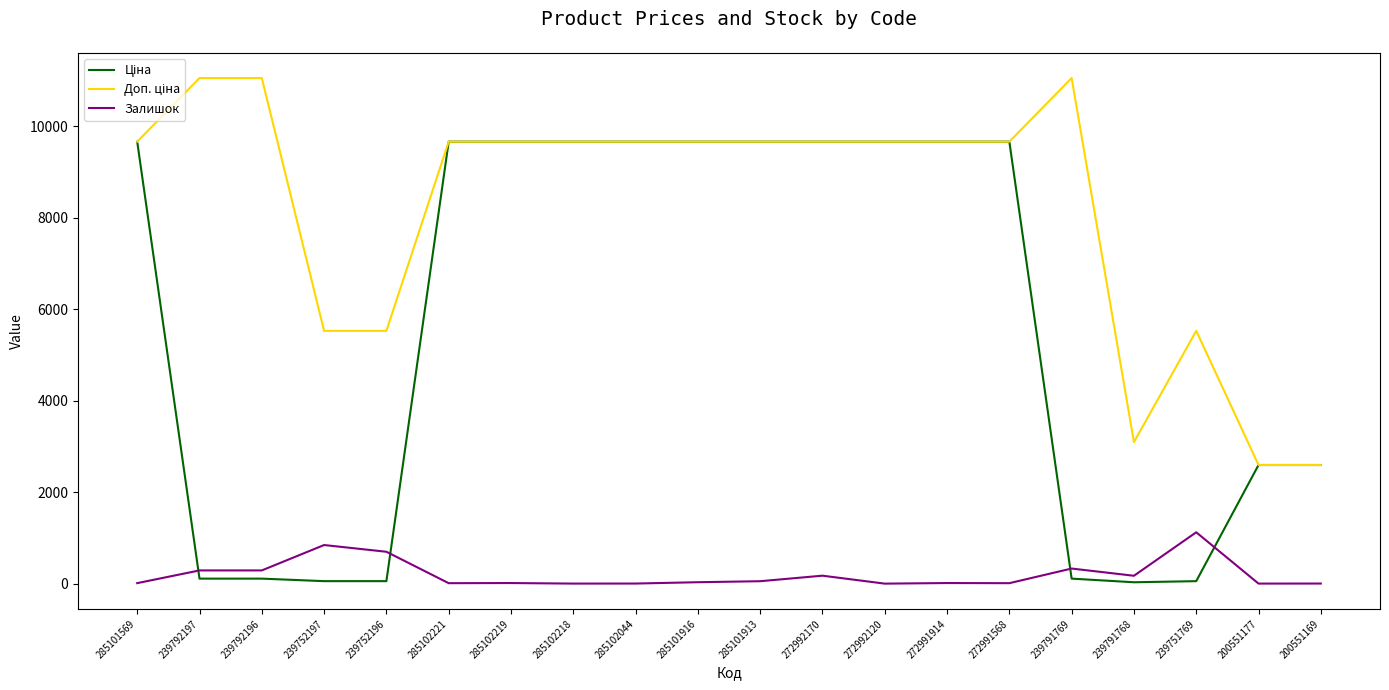

True or false: Залишок has a value of 11.0 at 272991568.

True